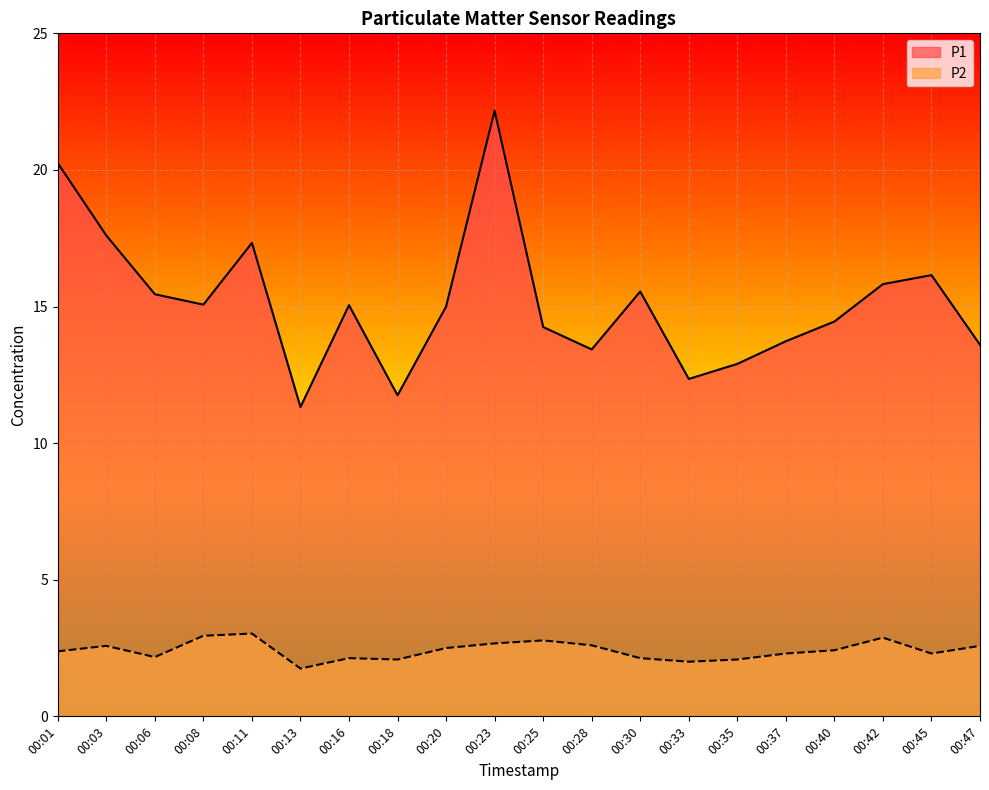

What is the value of the P2 point at the 4th from the left?

3.0